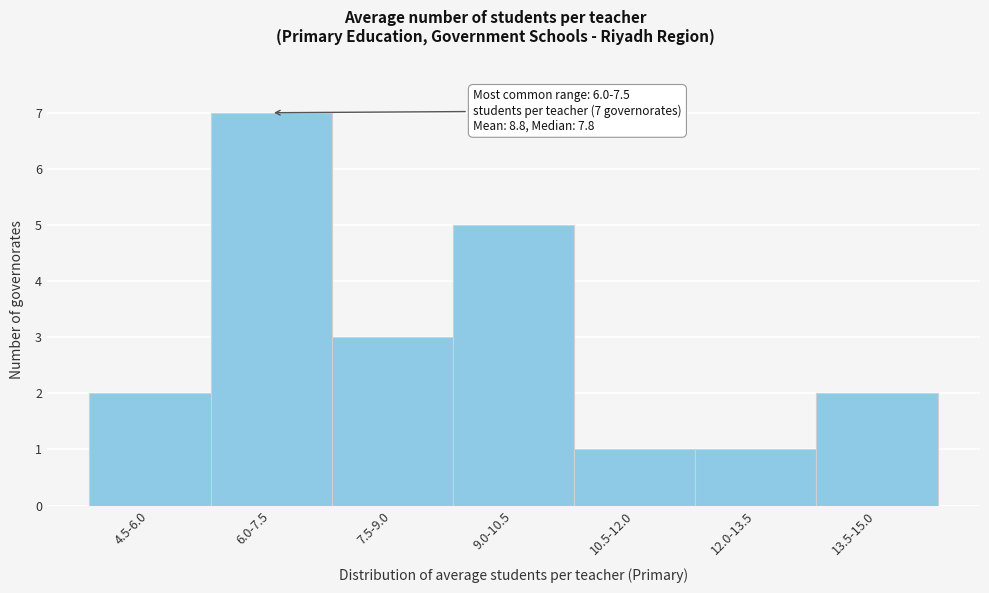

Reading right to left, list all the values displayed in this chart.

13.5-15.0=2	12.0-13.5=1	10.5-12.0=1	9.0-10.5=5	7.5-9.0=3	6.0-7.5=7	4.5-6.0=2